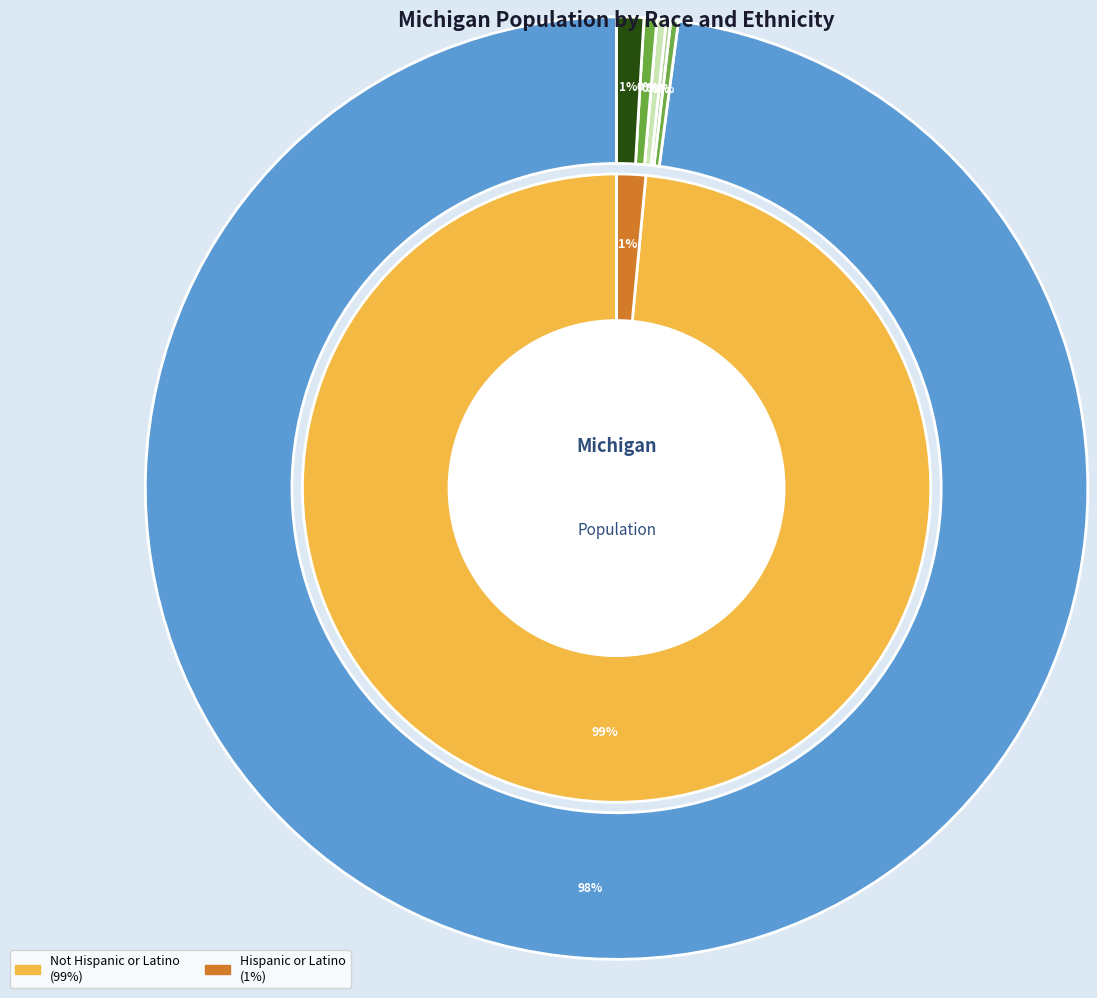

Between American Indian and Alaska Native and Two or More Races, which is larger?

Two or More Races